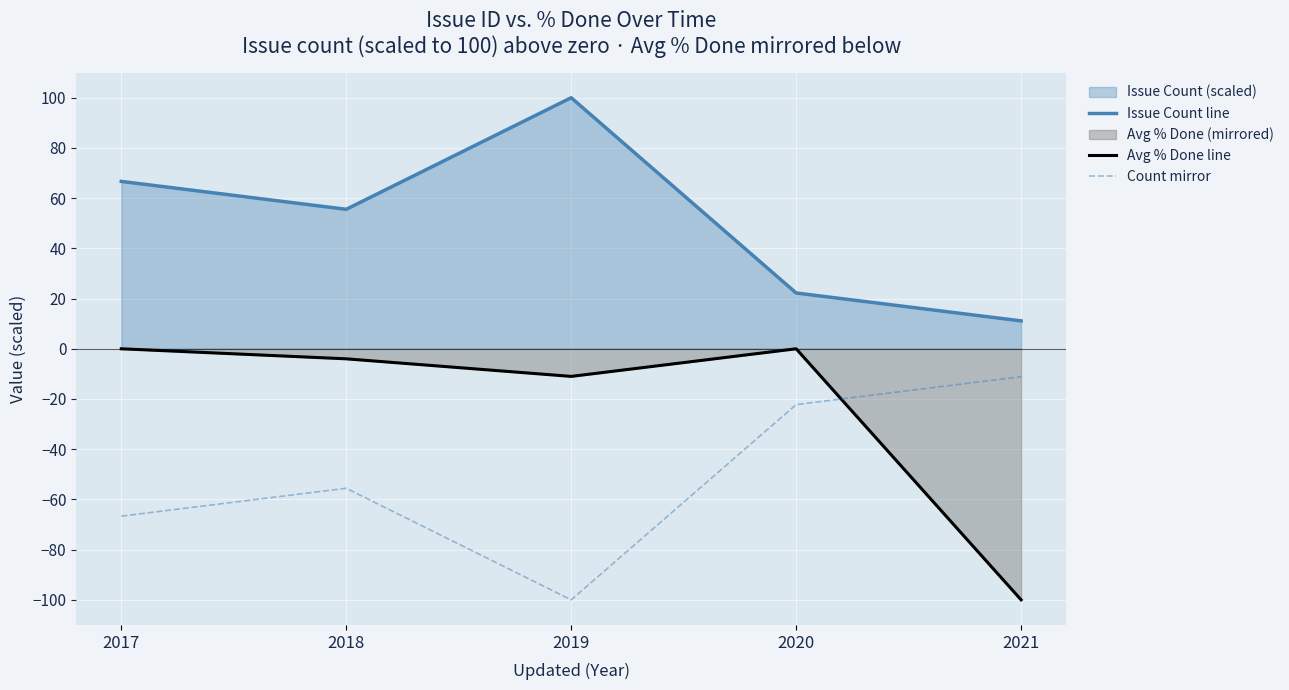

At which label does Issue Count line reach its minimum?

2021